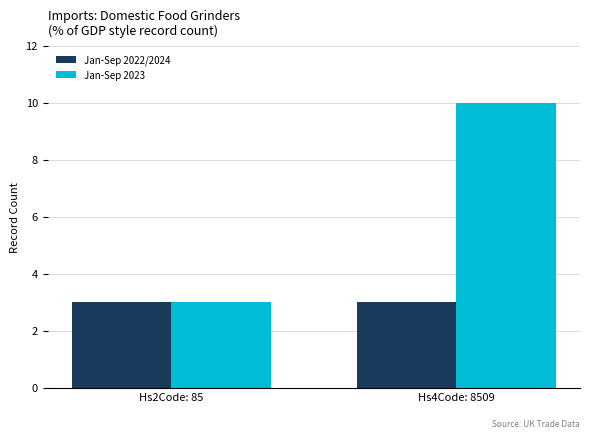

Reading left to right, list all the values displayed in this chart.

Jan-Sep 2022/2024: Hs2Code: 85=3	Hs4Code: 8509=3
Jan-Sep 2023: Hs2Code: 85=3	Hs4Code: 8509=10